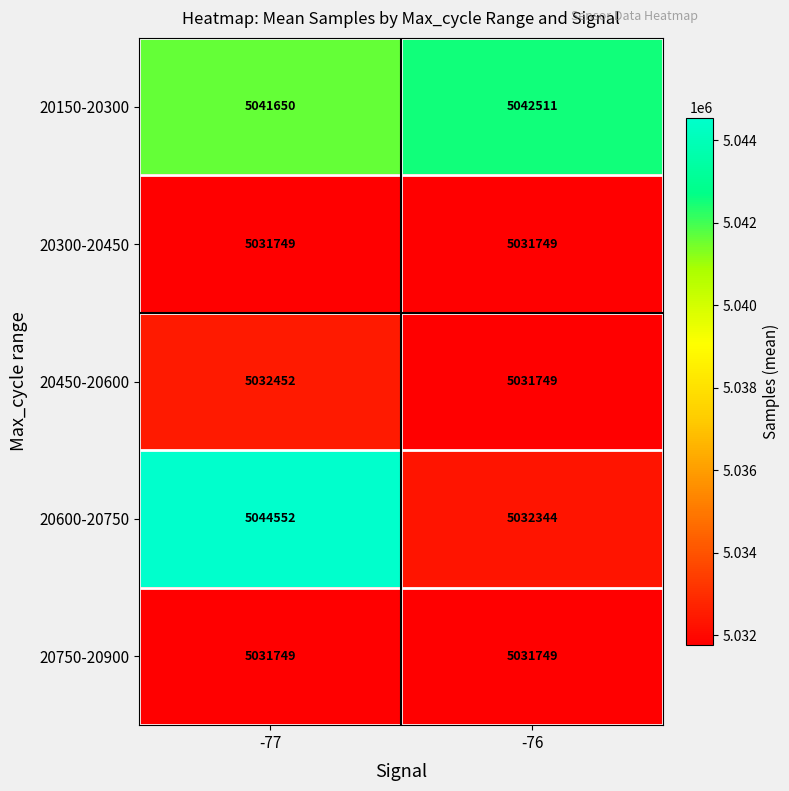

What is the approximate value of 20300-20450 at -77?

5031749